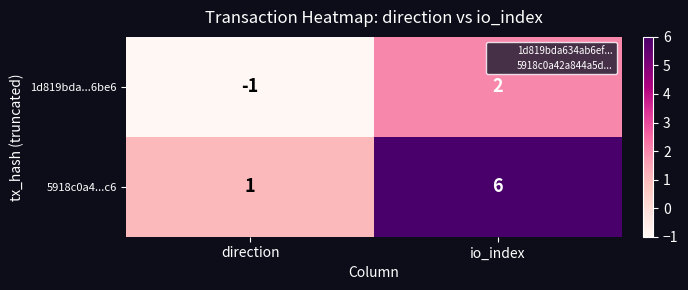

Reading right to left, extract all data points from this chart.

1d819bda...6be6: 2	-1
5918c0a4...c6: 6	1